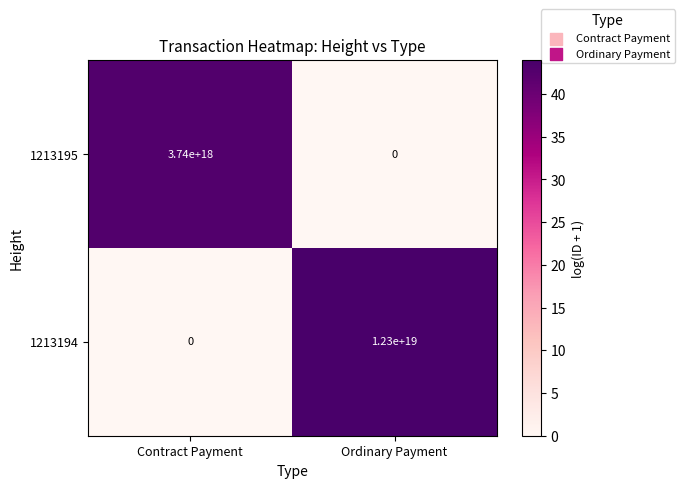

Which series has the largest total across all categories?

1213194